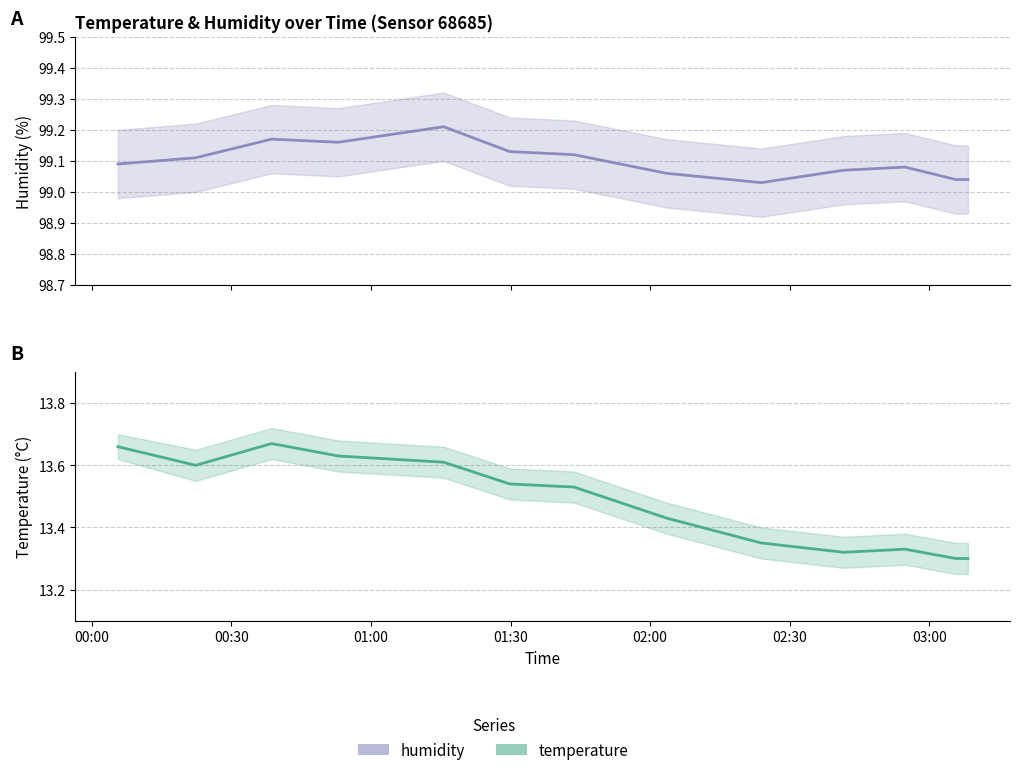

Rank the series by their maximum value, from highest to lowest.

humidity, temperature